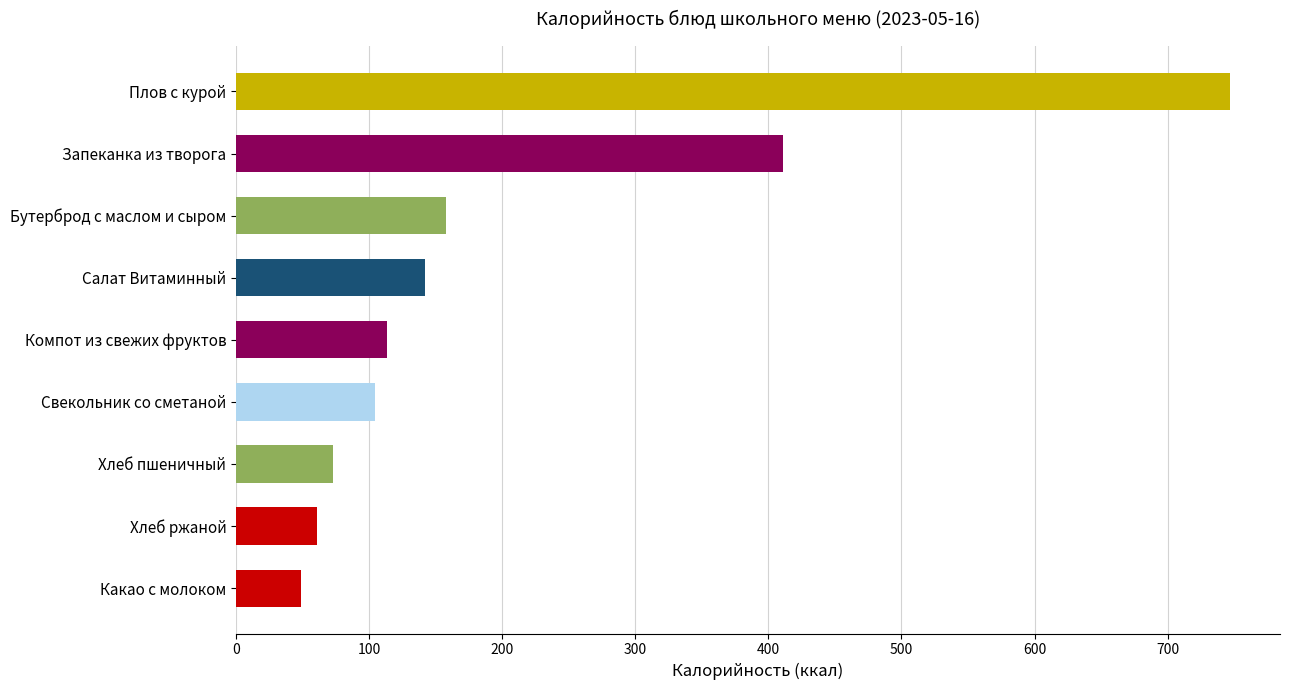

What is the ratio of the value at Салат Витаминный to the value at Компот из свежих фруктов?

1.2